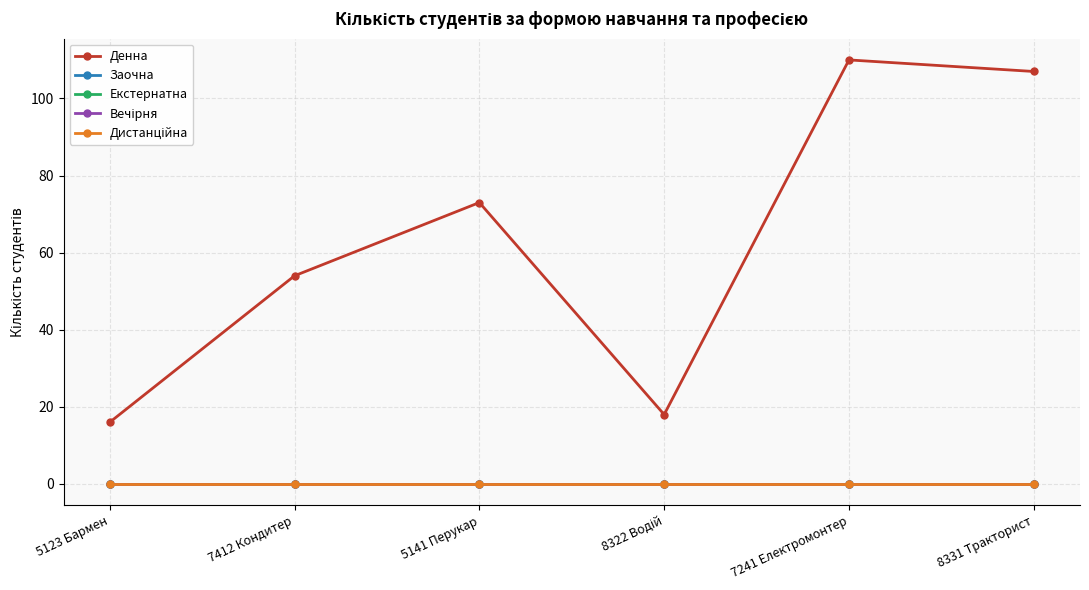

At how many categories does at least one series exceed 24?

4